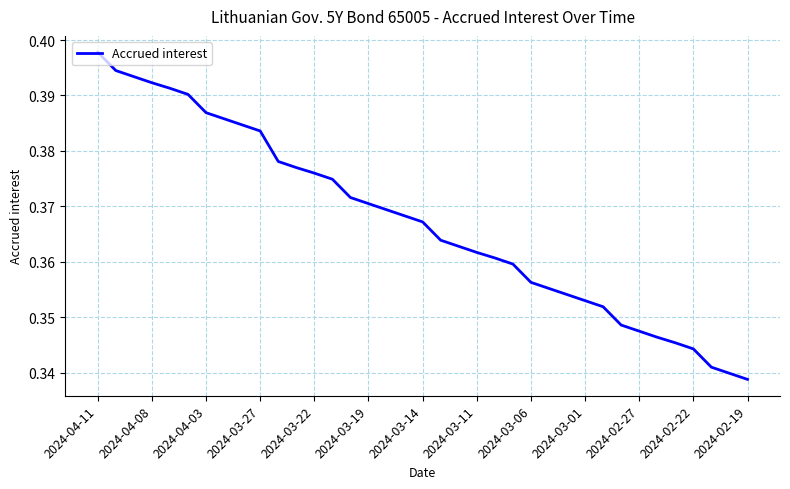

What is the sum of all values?

13.6